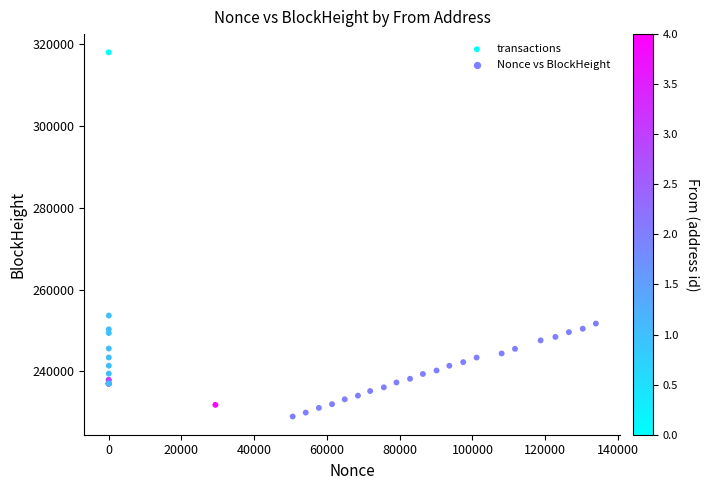

What Y value in the scatter plot is closest to 273480?

253633